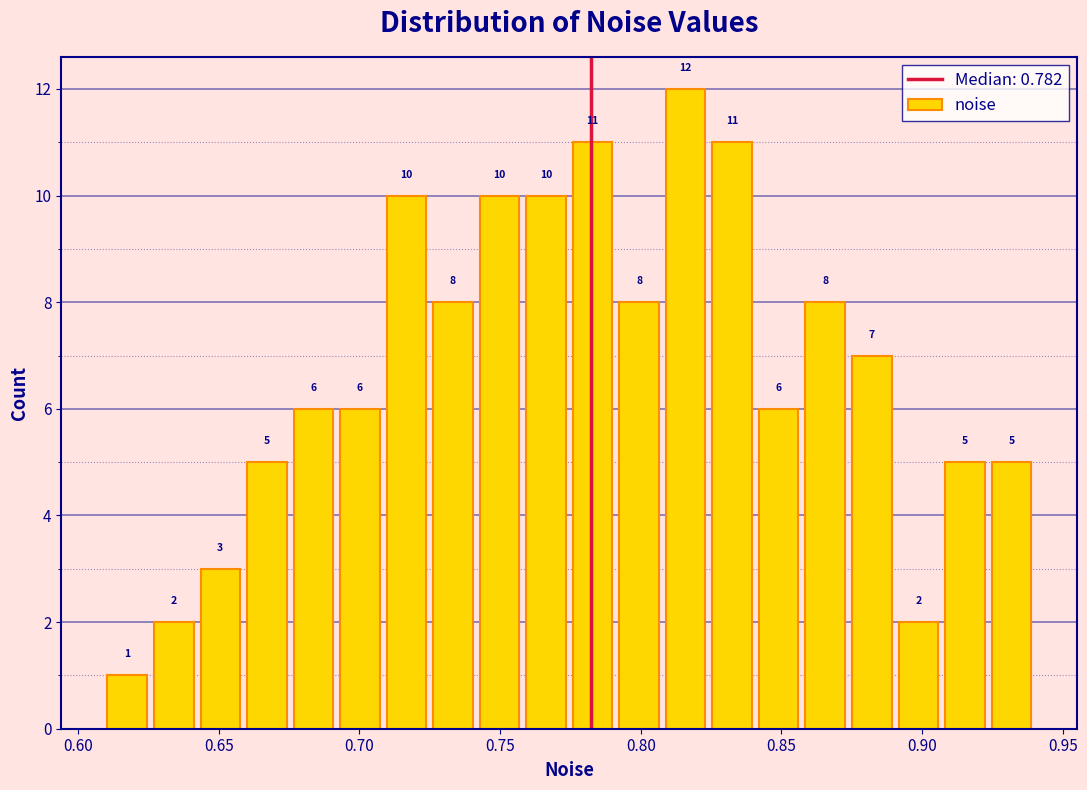

Around what value on the x-axis is the tallest bar? Give the approximate position of its centre, as read against the axis.

0.815